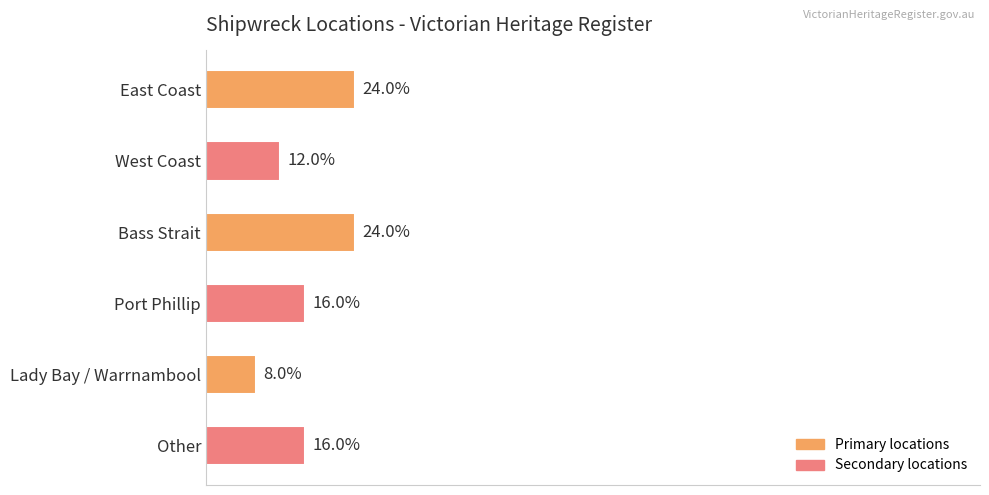

Are the bars horizontal?

Yes